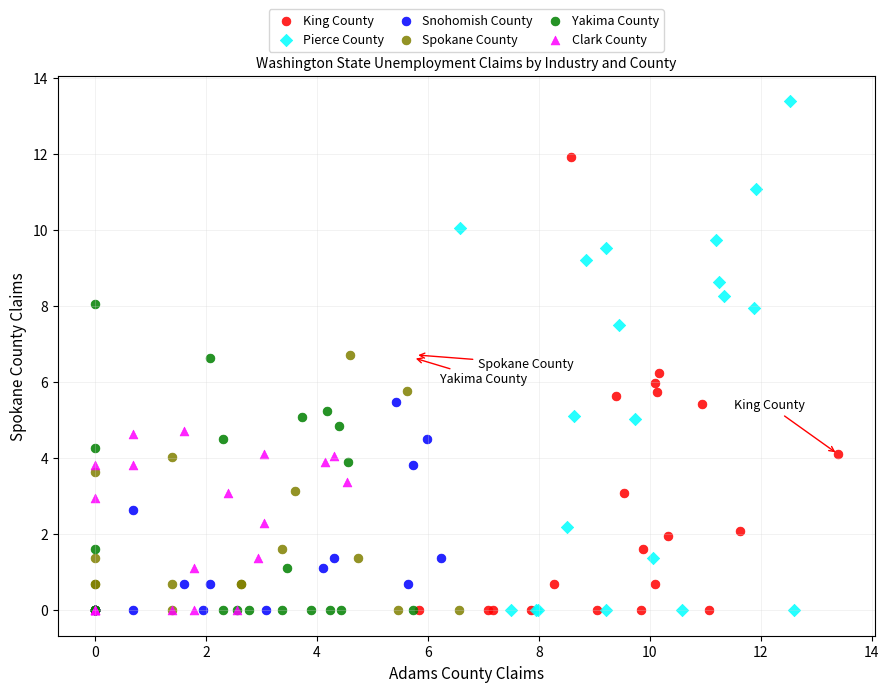

What are all the series names shown in the legend?

King County, Pierce County, Snohomish County, Spokane County, Yakima County, Clark County